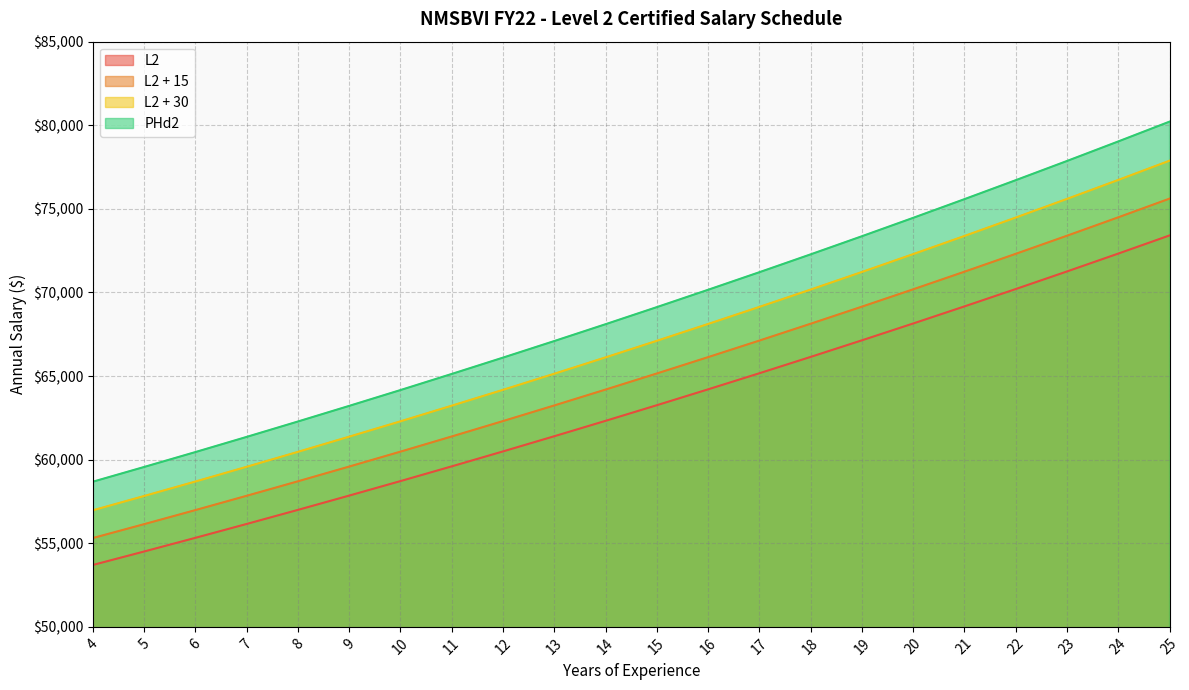

What is the average value of the PHd2 series?

68916.5